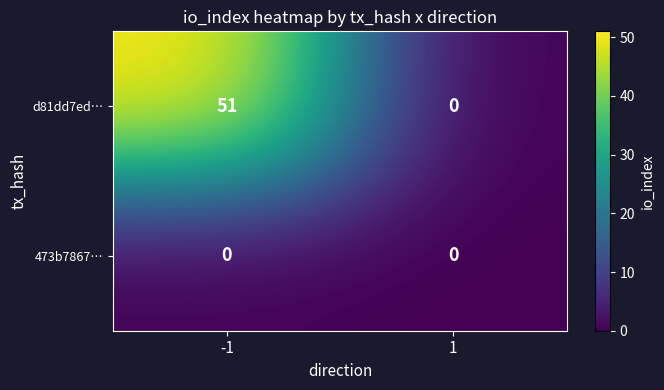

What is the spread (max minus min) of values at -1?

51